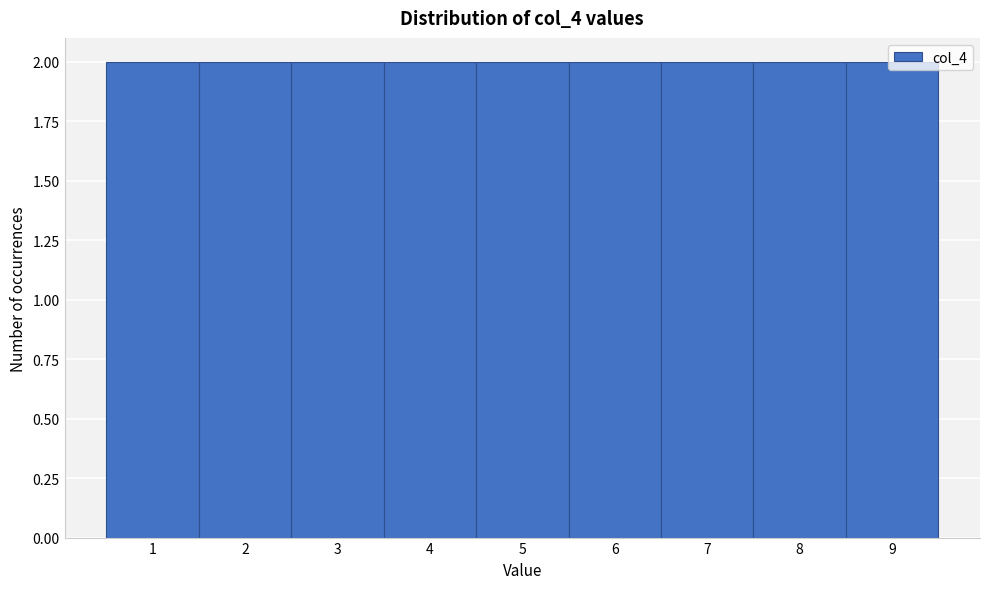

What is the height of the bar covering 2.5 to 3.5 on the x-axis? The values are not printed on the chart, so give them approximately, as read against the axis.

2